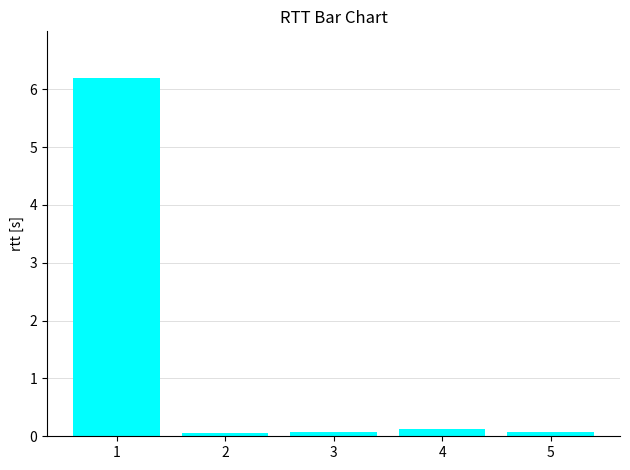

How many distinct data groups are displayed?

1